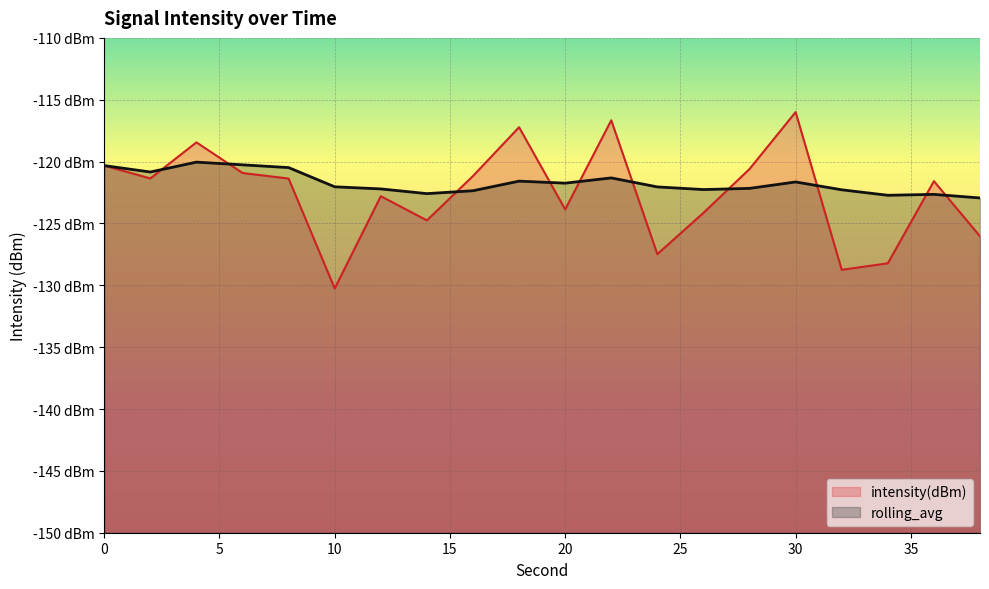

Which category has the lowest value in the intensity(dBm) series?

10